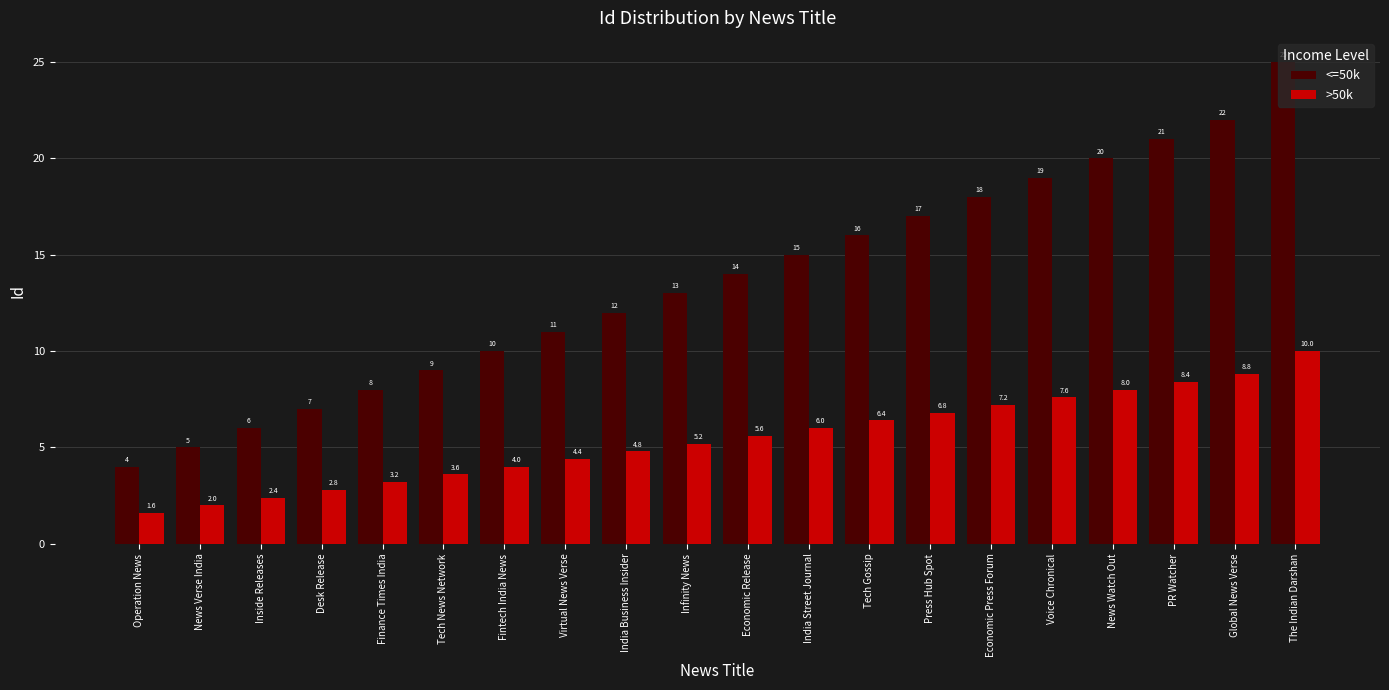

Count the number of categories in the chart.

20